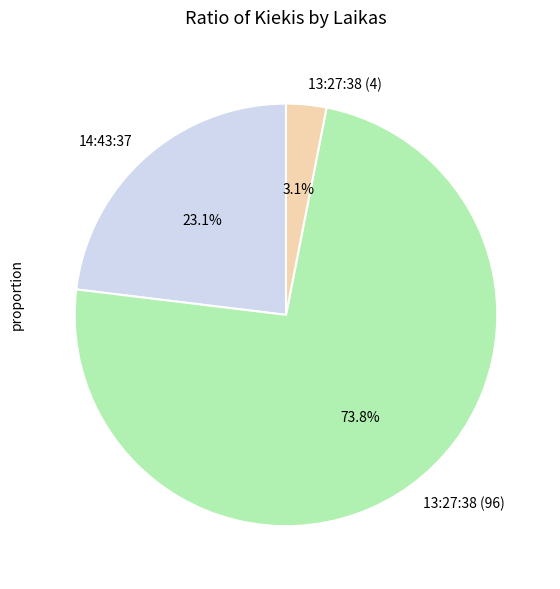

Rank the categories by value from highest to lowest.

13:27:38 (96), 14:43:37, 13:27:38 (4)